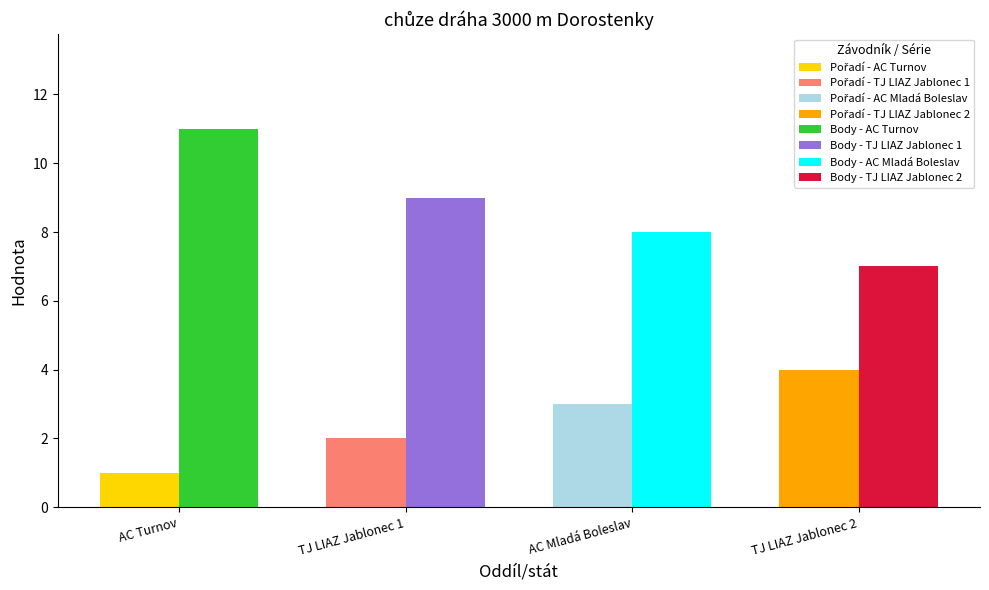

Is the value of Body at TJ LIAZ Jablonec n/N., z.s. greater than the value of Pořadí at TJ LIAZ Jablonec n/N., z.s.?

Yes